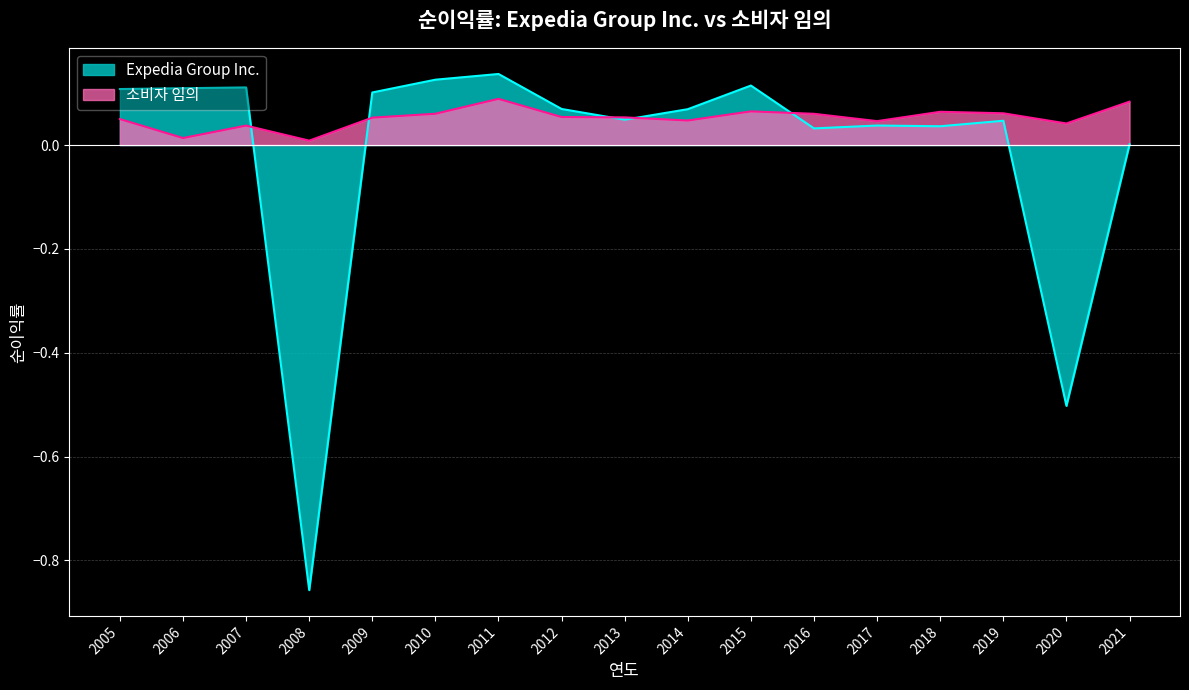

Which category has the highest value in the Expedia Group Inc. series?

2011